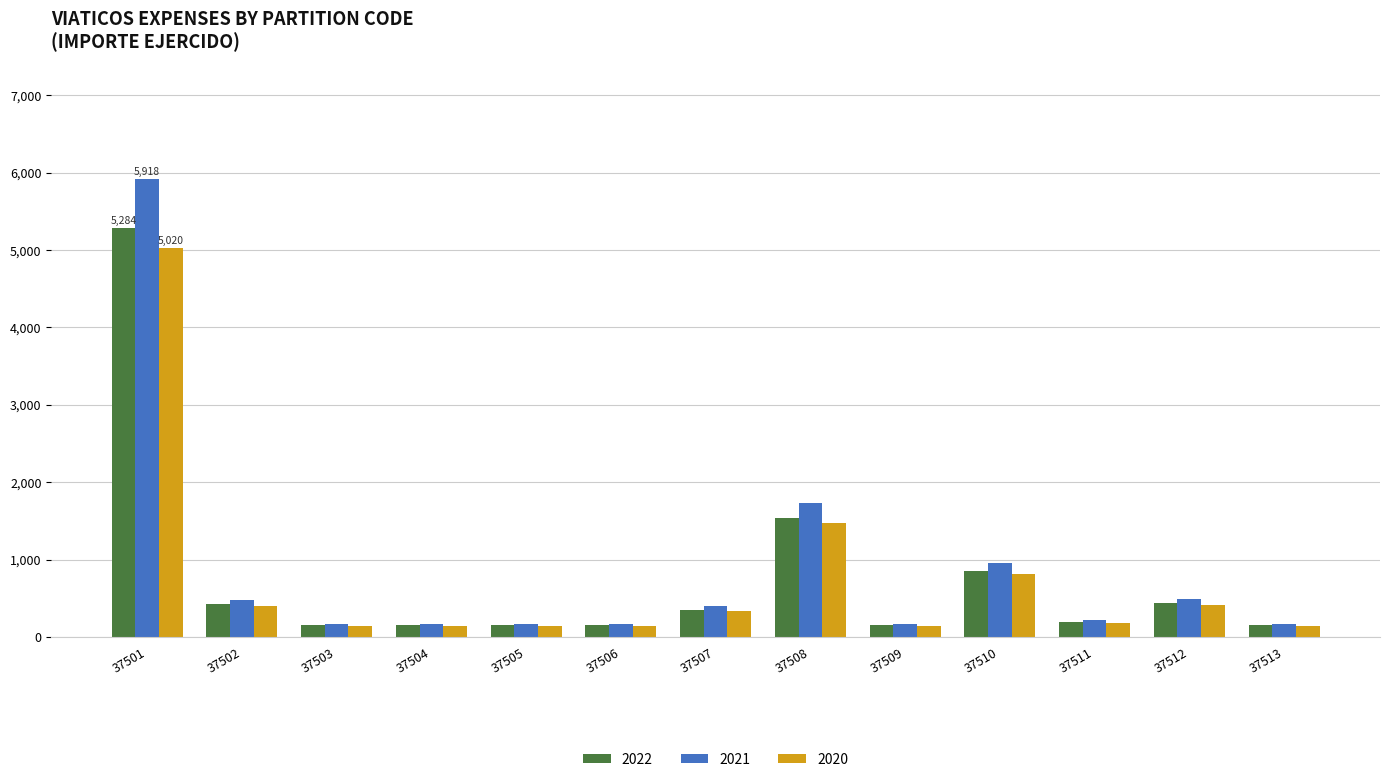

At which category is the sum across all series the highest?

37501